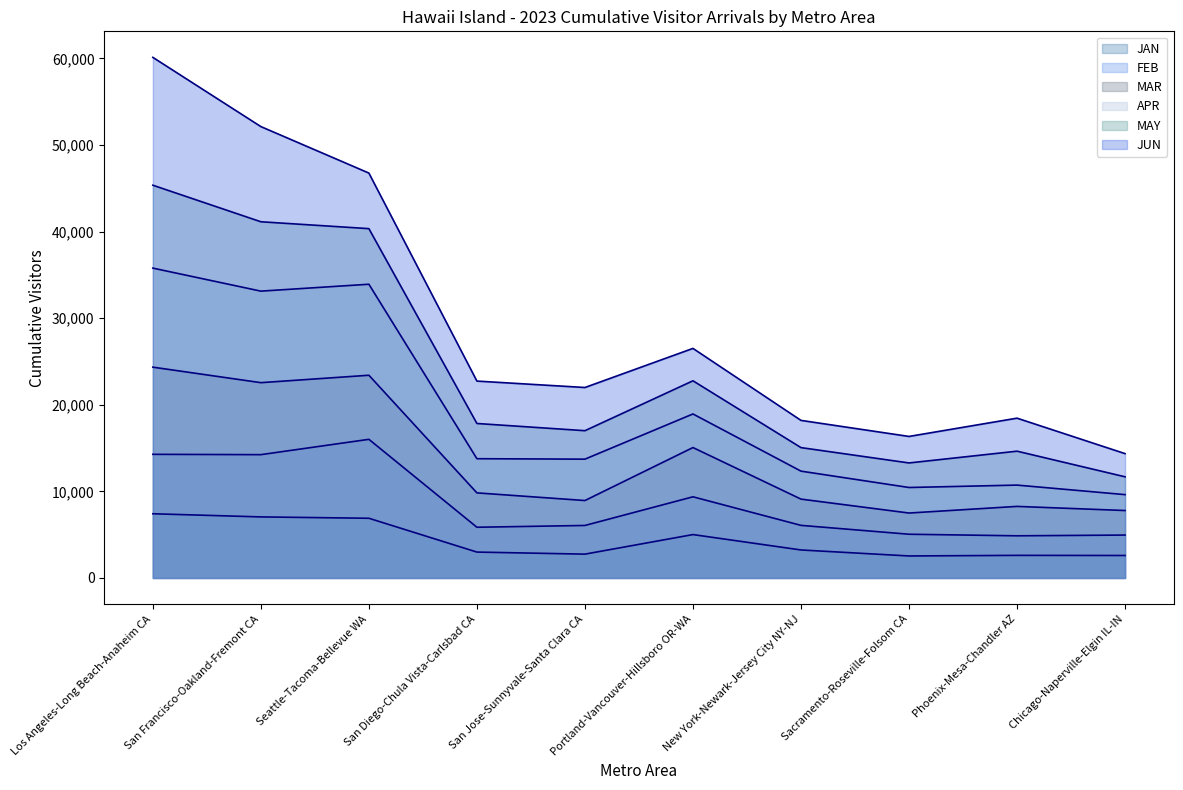

What is the approximate value of APR at New York-Newark-Jersey City NY-NJ?

12336.3